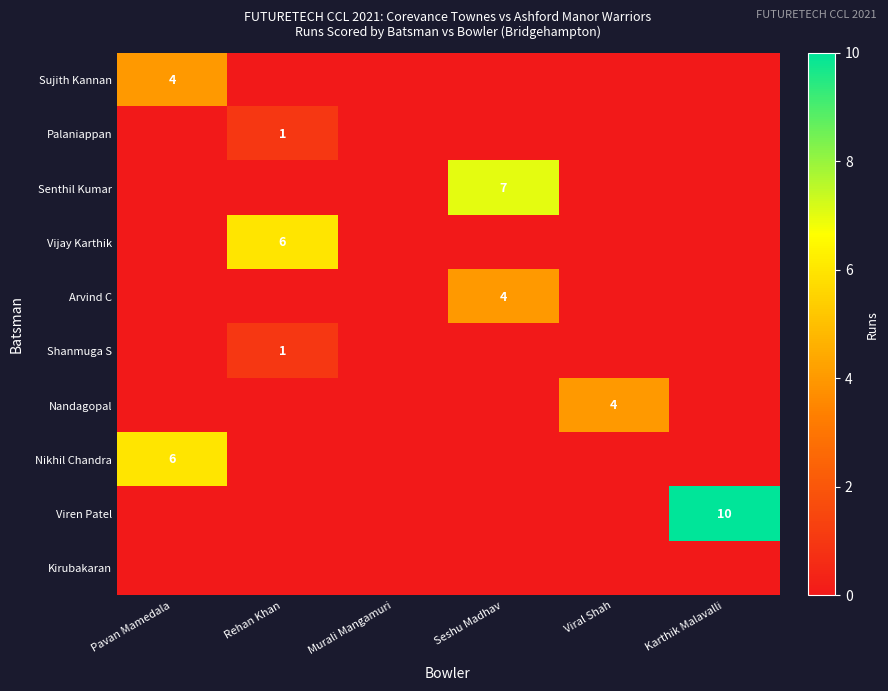

What is the difference between the maximum and minimum values in the Senthil Kumar series?

7